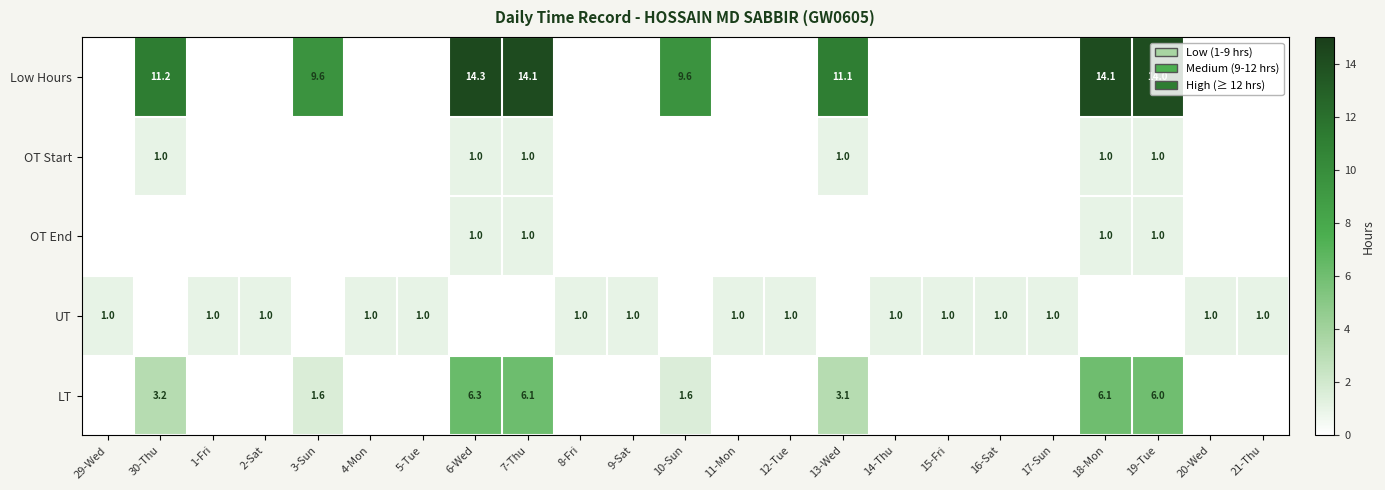

The value of Low Hours at 13-Wed is 19.9. True or false?

False